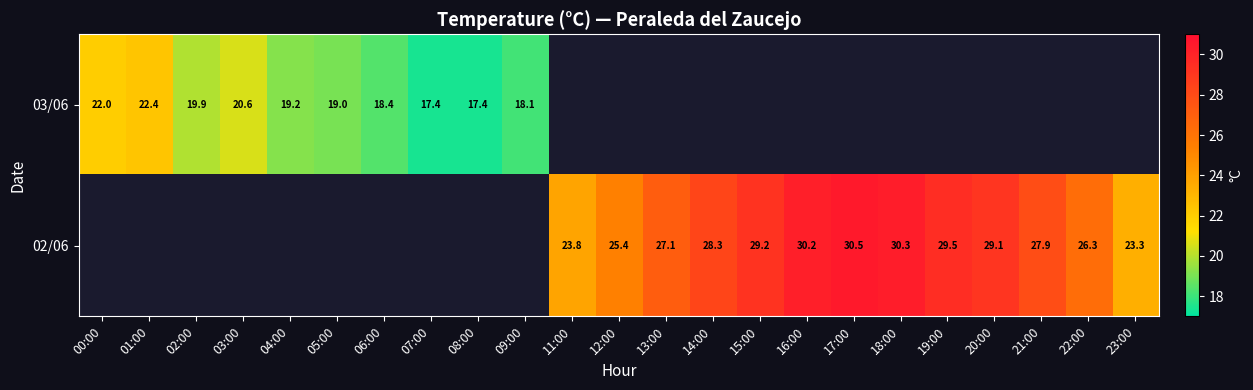

What is the difference between the 02/06 values at 17:00 and 22:00?

4.2